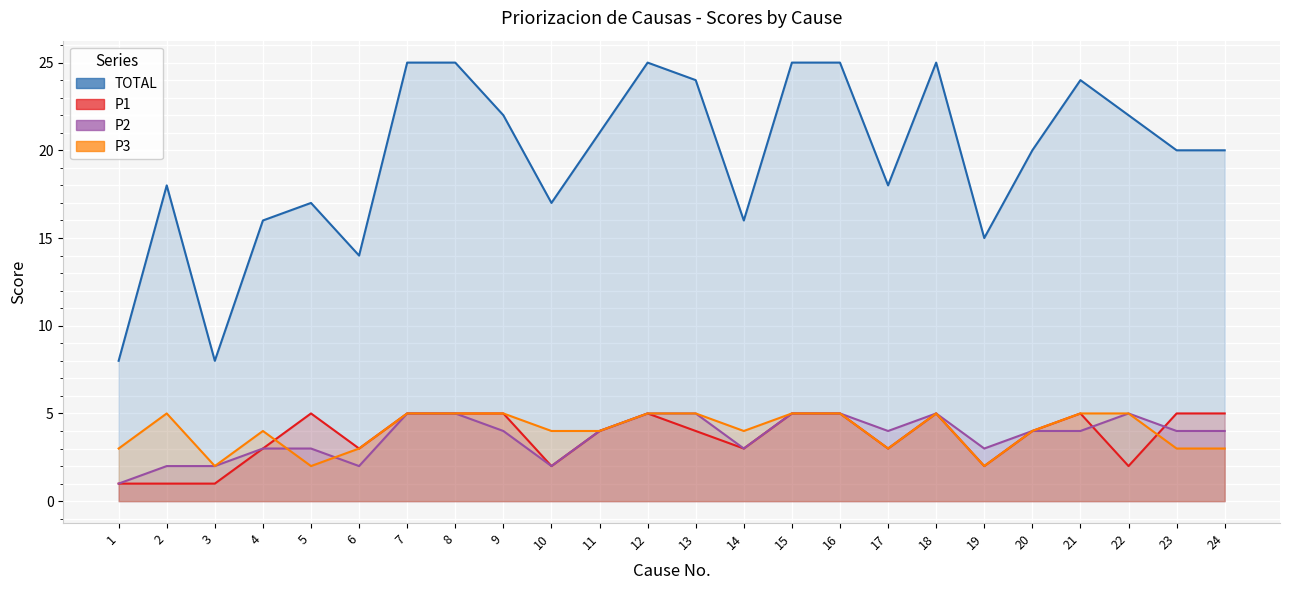

True or false: TOTAL and P3 cross at least once.

False